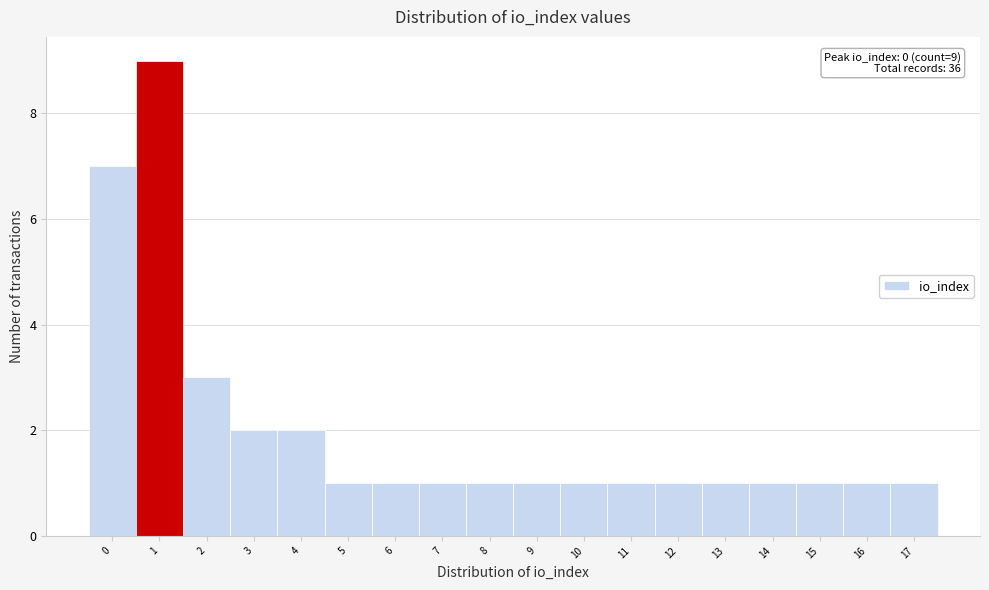

Which range on the x-axis has the tallest bar?

0.5 to 1.5